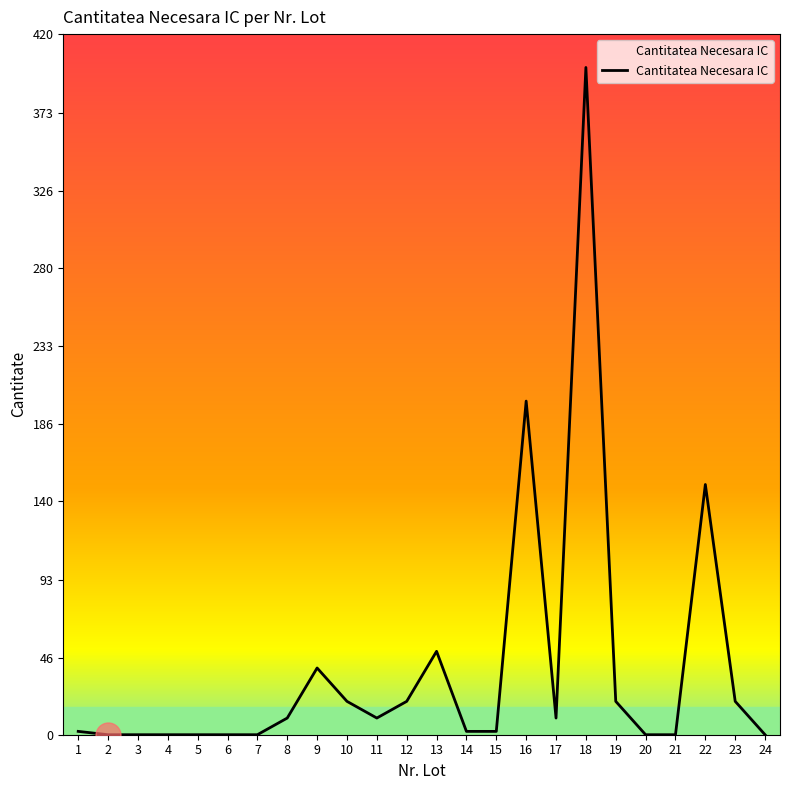

How many series are shown in this chart?

1